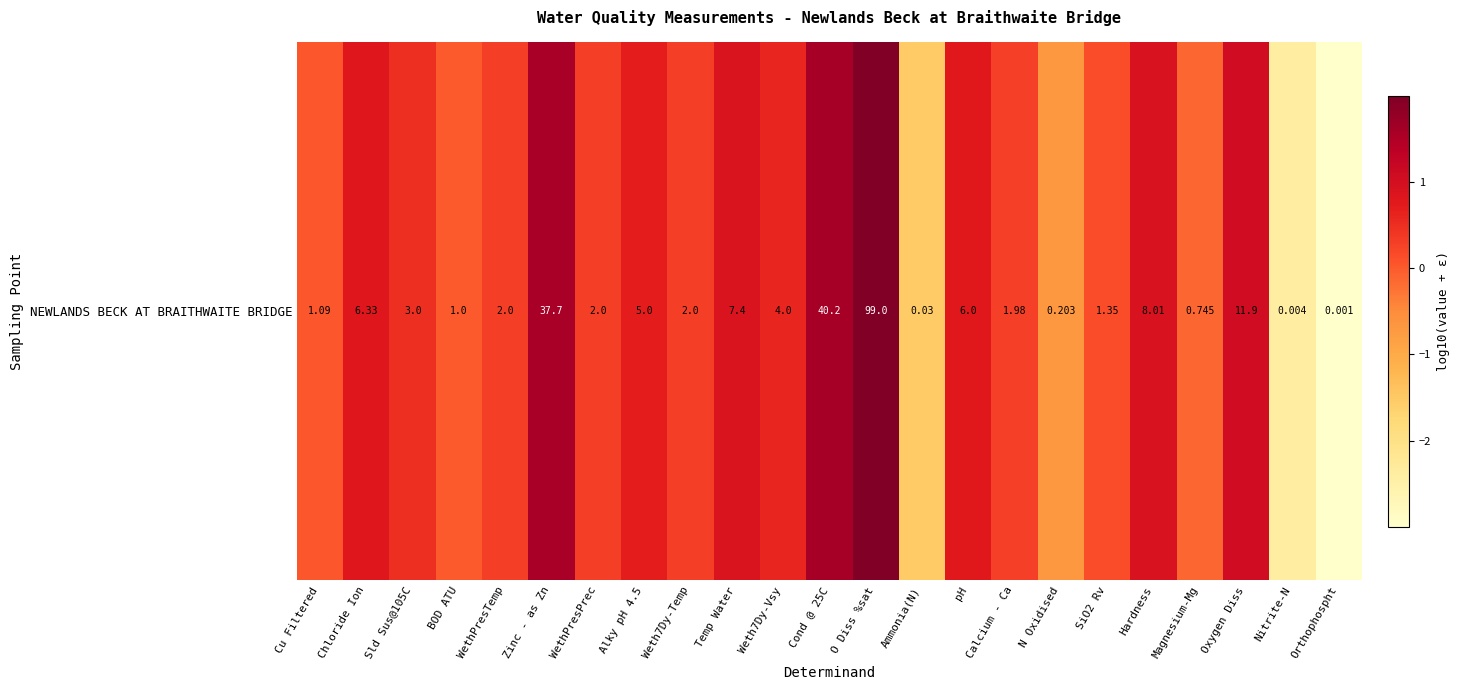

Is it true that the value at Oxygen Diss is 1.1?

True